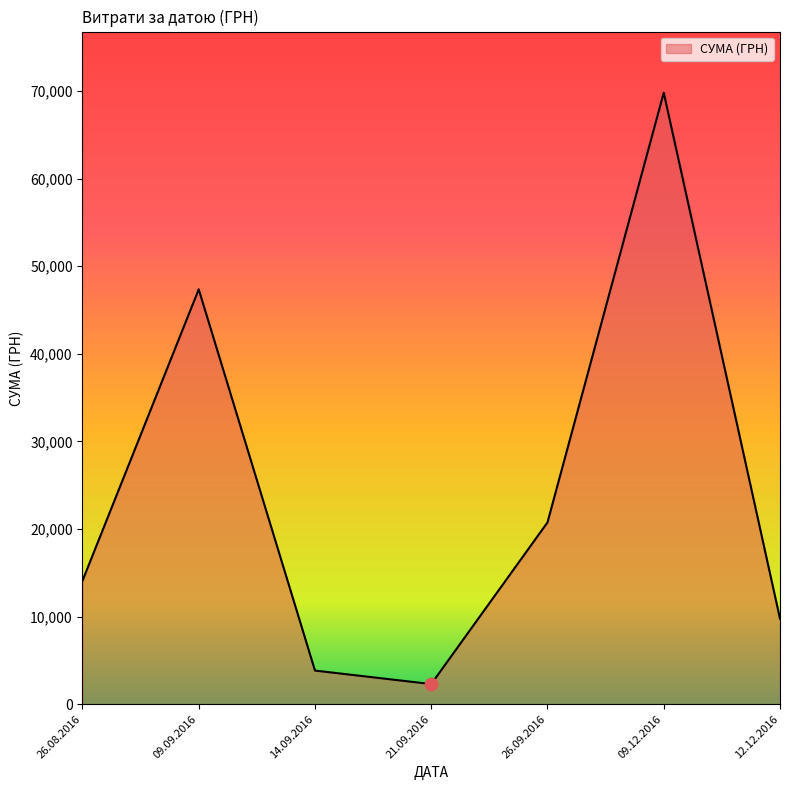

Which has a higher value, 26.09.2016 or 26.08.2016?

26.09.2016